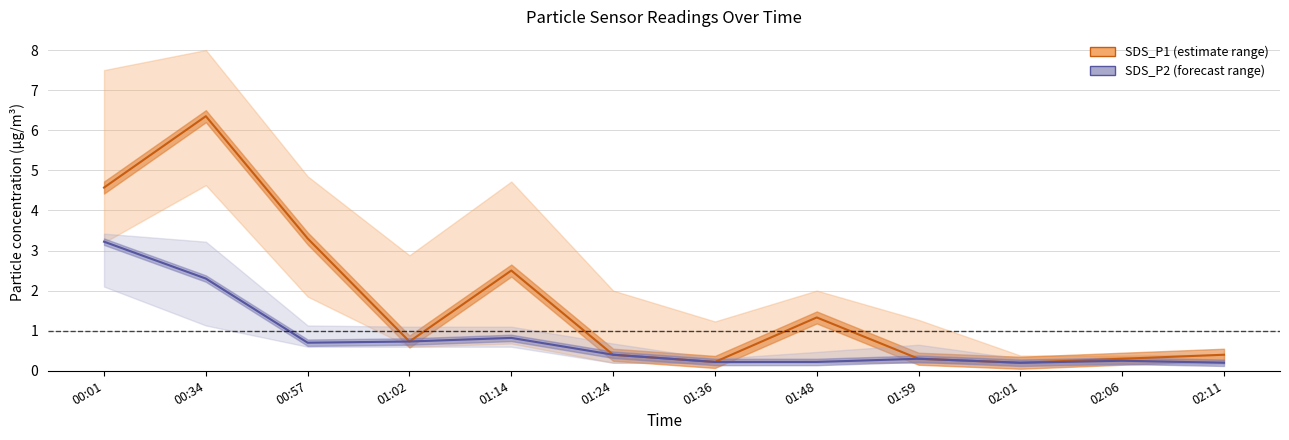

What position from the left is 00:57?

3